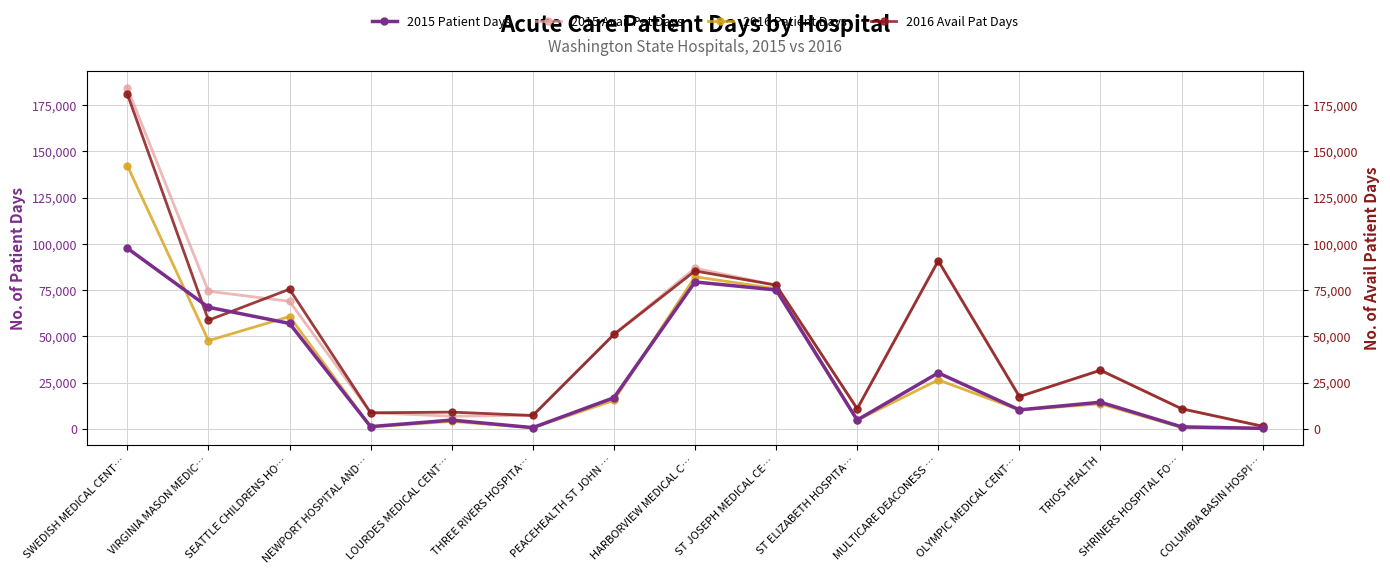

Is it true that 2016 Avail Pat Days equals 9798 at OLYMPIC MEDICAL CENT…?

False